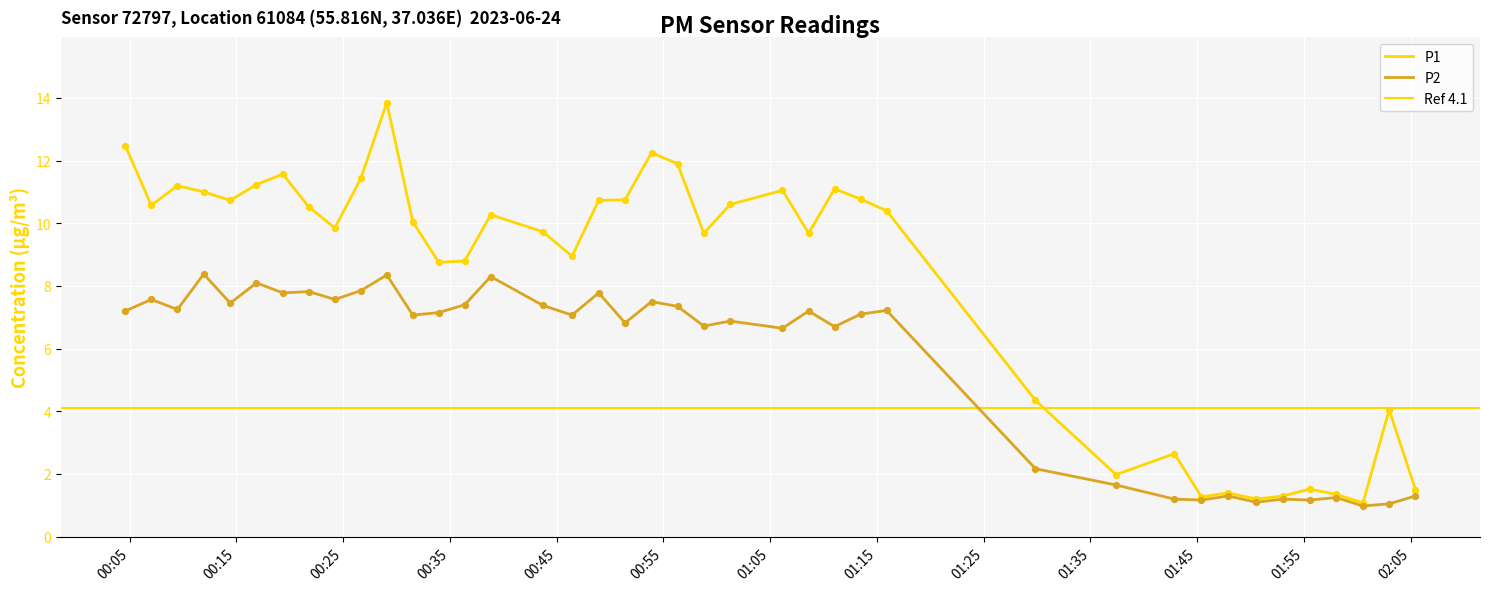

Which series has the largest total across all categories?

P1